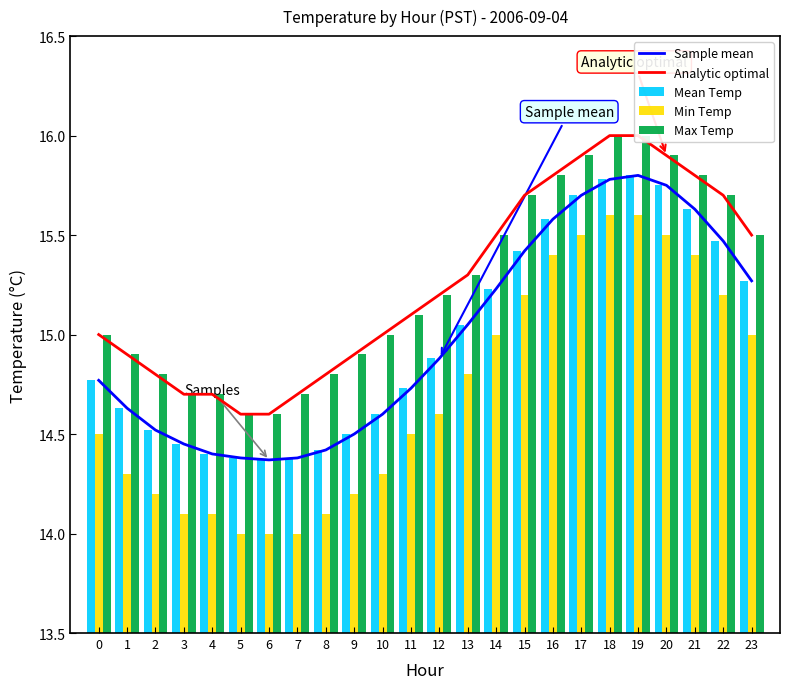

Reading left to right, extract all data points from this chart.

Sample mean: 0=14.8	1=14.6	2=14.5	3=14.4	4=14.4	5=14.4	6=14.4	7=14.4	8=14.4	9=14.5	10=14.6	11=14.7	12=14.9	13=15.1	14=15.2	15=15.4	16=15.6	17=15.7	18=15.8	19=15.8	20=15.8	21=15.6	22=15.5	23=15.3
Analytic optimal: 0=15.0	1=14.9	2=14.8	3=14.7	4=14.7	5=14.6	6=14.6	7=14.7	8=14.8	9=14.9	10=15.0	11=15.1	12=15.2	13=15.3	14=15.5	15=15.7	16=15.8	17=15.9	18=16.0	19=16.0	20=15.9	21=15.8	22=15.7	23=15.5
Mean Temp: 0=14.8	1=14.6	2=14.5	3=14.4	4=14.4	5=14.4	6=14.4	7=14.4	8=14.4	9=14.5	10=14.6	11=14.7	12=14.9	13=15.1	14=15.2	15=15.4	16=15.6	17=15.7	18=15.8	19=15.8	20=15.8	21=15.6	22=15.5	23=15.3
Min Temp: 0=14.5	1=14.3	2=14.2	3=14.1	4=14.1	5=14.0	6=14.0	7=14.0	8=14.1	9=14.2	10=14.3	11=14.5	12=14.6	13=14.8	14=15.0	15=15.2	16=15.4	17=15.5	18=15.6	19=15.6	20=15.5	21=15.4	22=15.2	23=15.0
Max Temp: 0=15.0	1=14.9	2=14.8	3=14.7	4=14.7	5=14.6	6=14.6	7=14.7	8=14.8	9=14.9	10=15.0	11=15.1	12=15.2	13=15.3	14=15.5	15=15.7	16=15.8	17=15.9	18=16.0	19=16.0	20=15.9	21=15.8	22=15.7	23=15.5